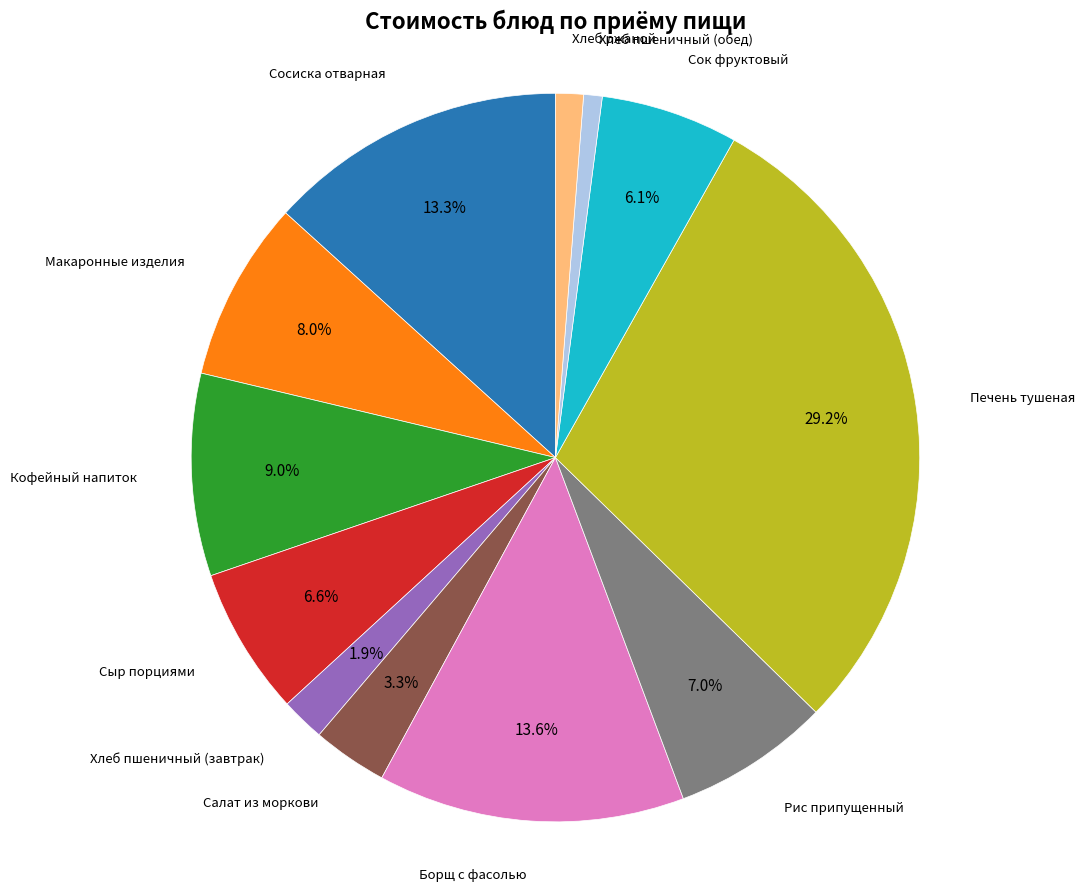

Which category has the biggest portion of the pie?

Печень тушеная